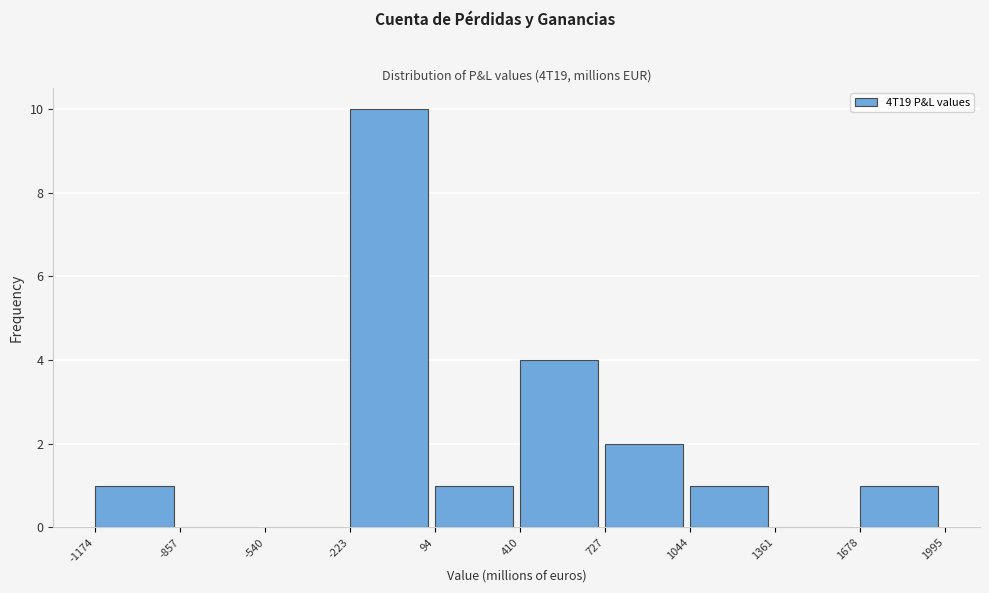

Reading left to right, list every bar in this chart as the range it spans on the x-axis followed by its height. The values are not printed on the chart, so give them approximately, as read against the axis.

-1174 to -857: 1
-857 to -540: 0
-540 to -223: 0
-223 to 94: 10
94 to 410: 1
410 to 727: 4
727 to 1044: 2
1044 to 1361: 1
1361 to 1678: 0
1678 to 1995: 1